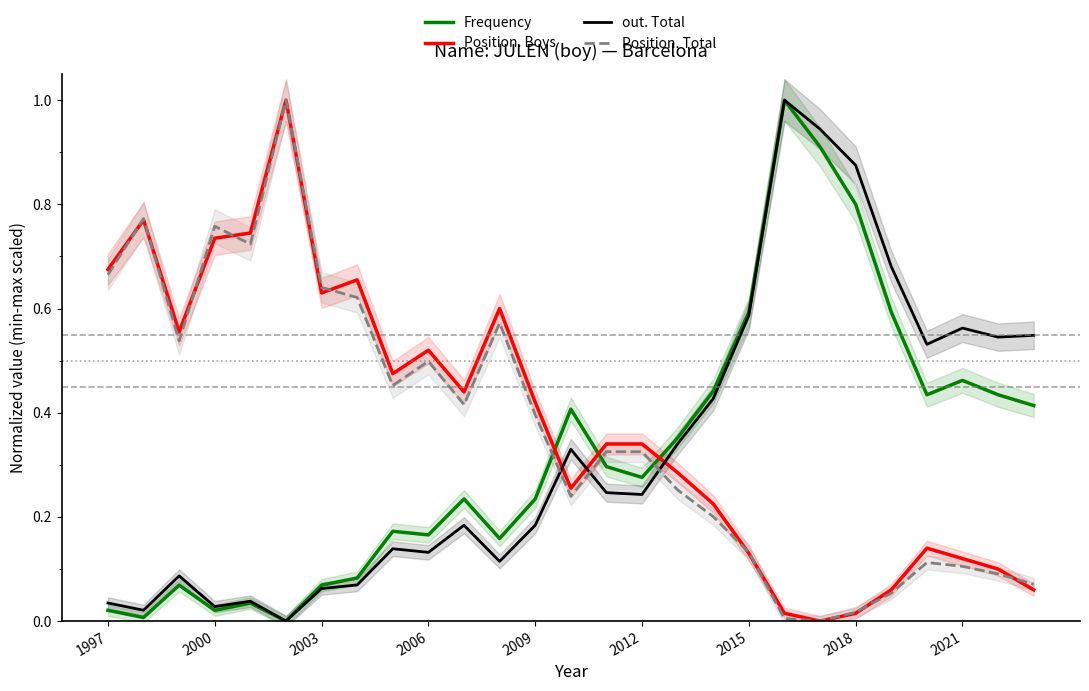

What is the approximate value of Position. Boys at 16?

0.3